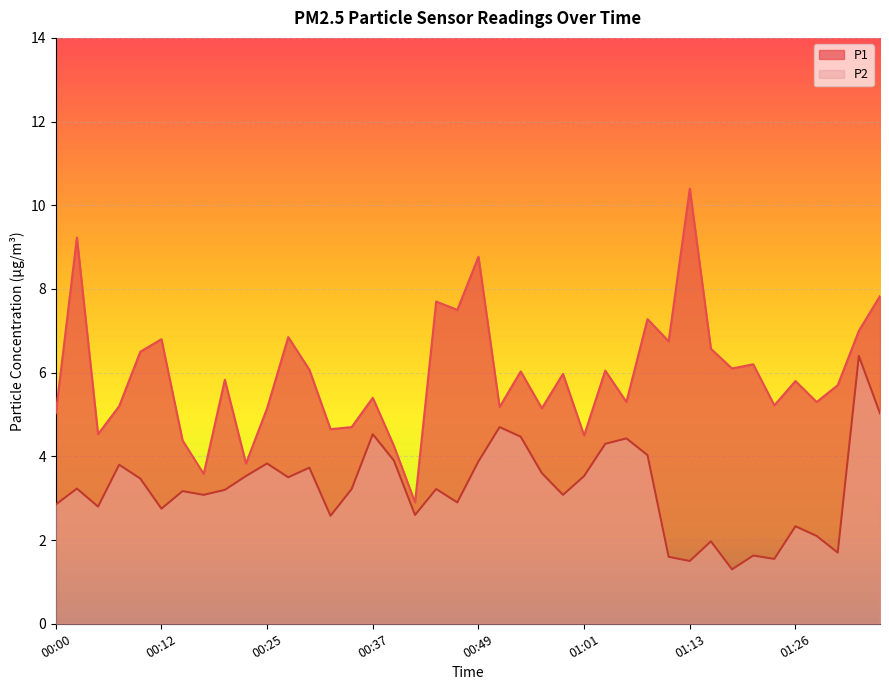

Reading left to right, extract all data points from this chart.

P1: 00:00=5.0	00:03=9.2	00:05=4.5	00:08=5.2	00:10=6.5	00:12=6.8	00:15=4.4	00:17=3.6	00:20=5.8	00:22=3.8	00:25=5.2	00:27=6.8	00:29=6.1	00:32=4.7	00:34=4.7	00:37=5.4	00:39=4.2	00:42=2.9	00:44=7.7	00:47=7.5	00:49=8.8	00:51=5.2	00:54=6.0	00:56=5.2	00:59=6.0	01:01=4.5	01:04=6.0	01:06=5.3	01:08=7.3	01:11=6.8	01:13=10.4	01:16=6.6	01:18=6.1	01:21=6.2	01:23=5.2	01:26=5.8	01:28=5.3	01:31=5.7	01:33=7.0	01:36=7.8
P2: 00:00=2.9	00:03=3.2	00:05=2.8	00:08=3.8	00:10=3.5	00:12=2.8	00:15=3.2	00:17=3.1	00:20=3.2	00:22=3.5	00:25=3.8	00:27=3.5	00:29=3.7	00:32=2.6	00:34=3.2	00:37=4.5	00:39=3.9	00:42=2.6	00:44=3.2	00:47=2.9	00:49=3.9	00:51=4.7	00:54=4.5	00:56=3.6	00:59=3.1	01:01=3.5	01:04=4.3	01:06=4.4	01:08=4.0	01:11=1.6	01:13=1.5	01:16=2.0	01:18=1.3	01:21=1.6	01:23=1.6	01:26=2.3	01:28=2.1	01:31=1.7	01:33=6.4	01:36=5.0